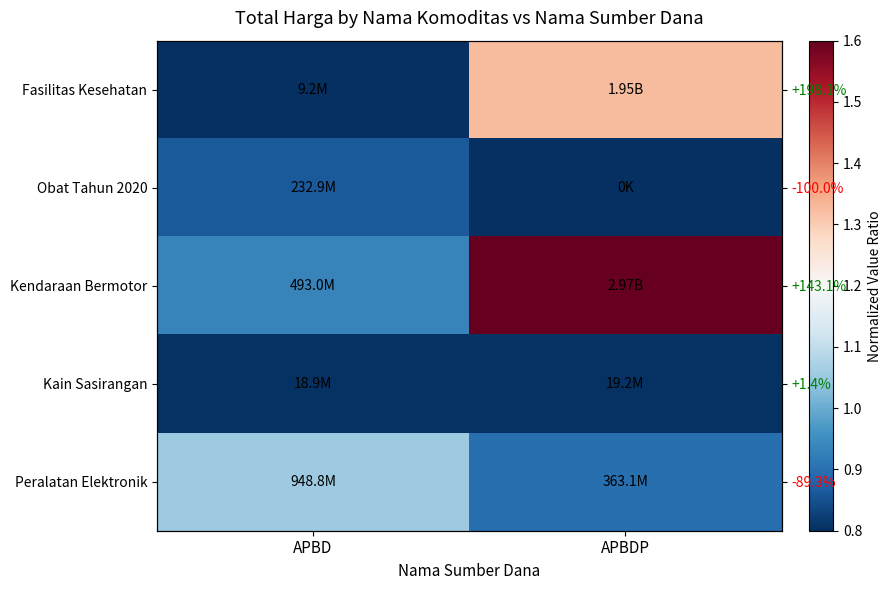

True or false: Kain Sasirangan has a value of 1.1 at APBDP.

False